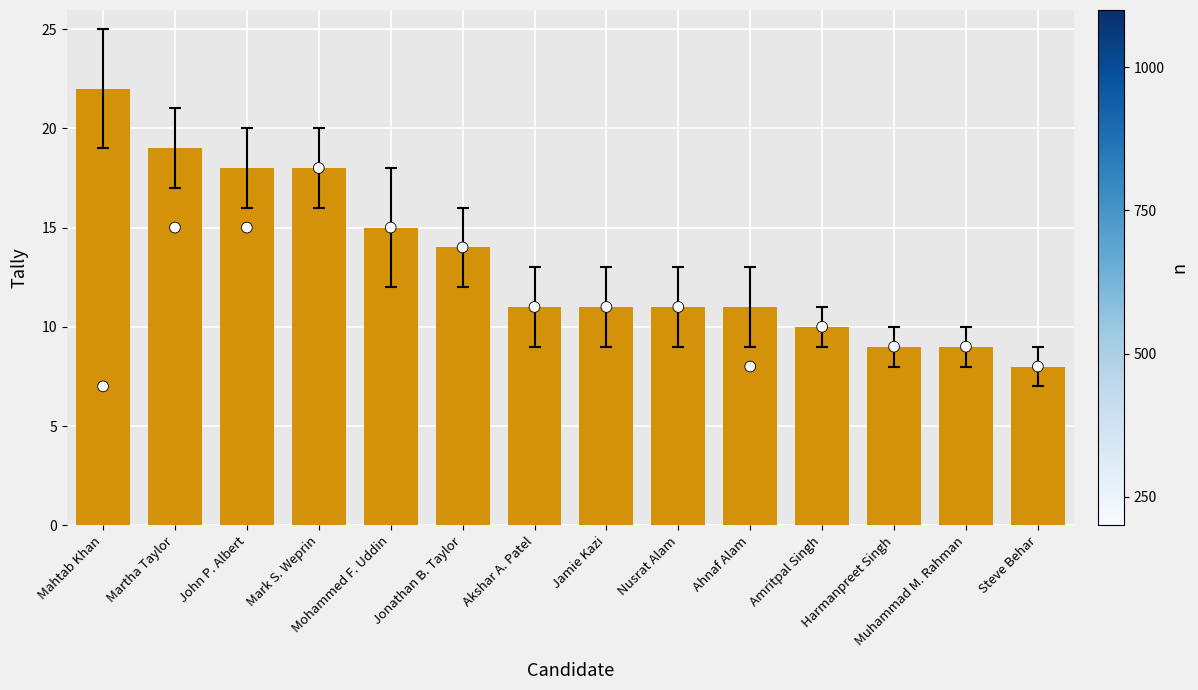

What are all the series names shown in the legend?

Total Tally, n